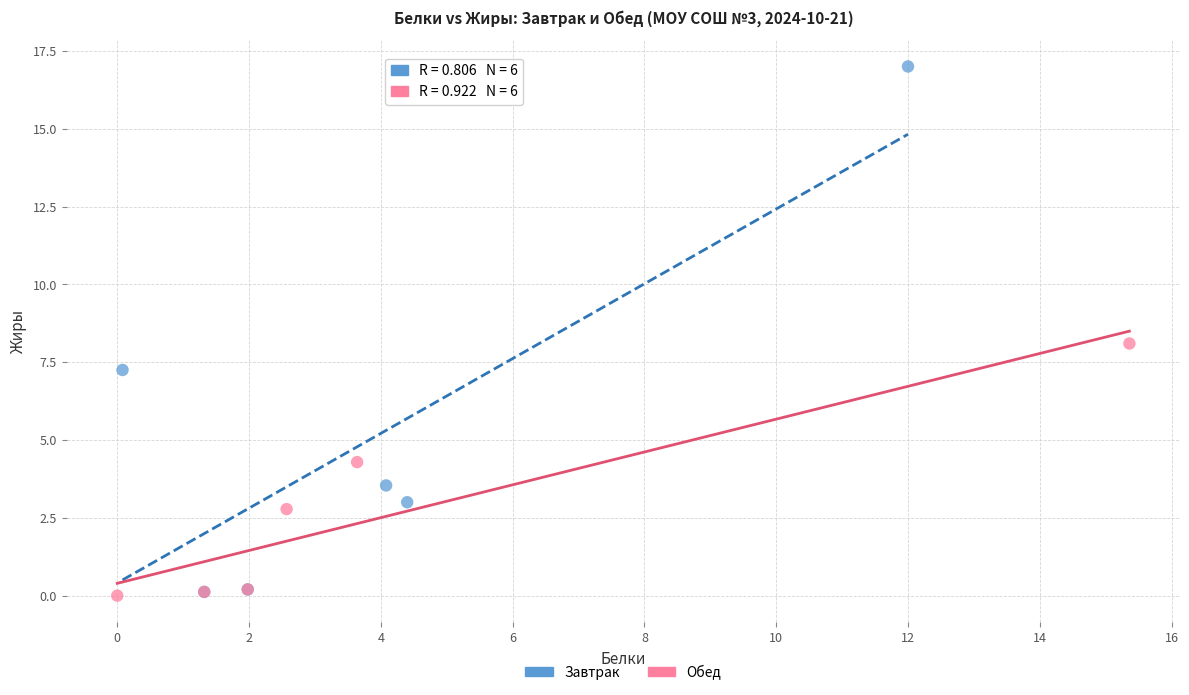

What are all the series names shown in the legend?

Завтрак, Обед